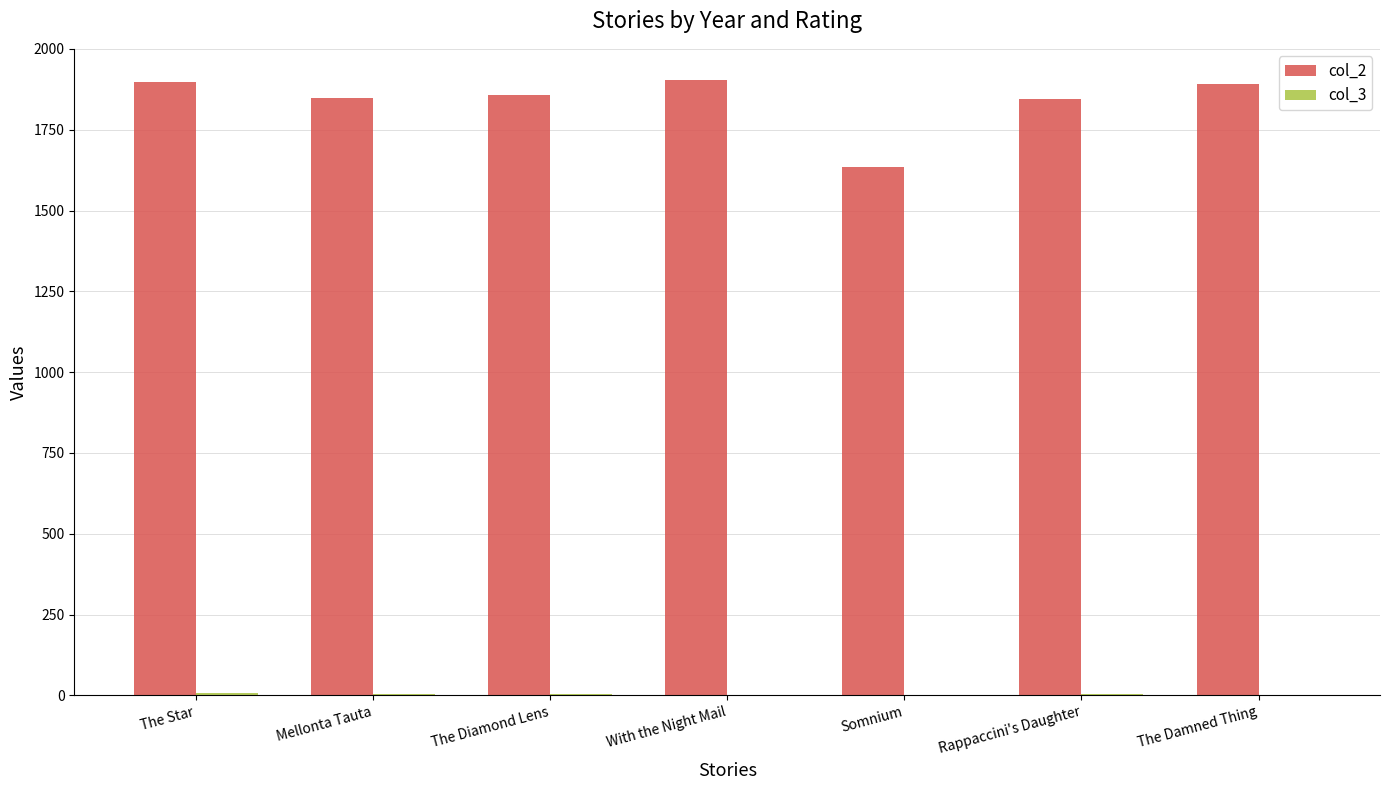

How many series are shown in this chart?

2